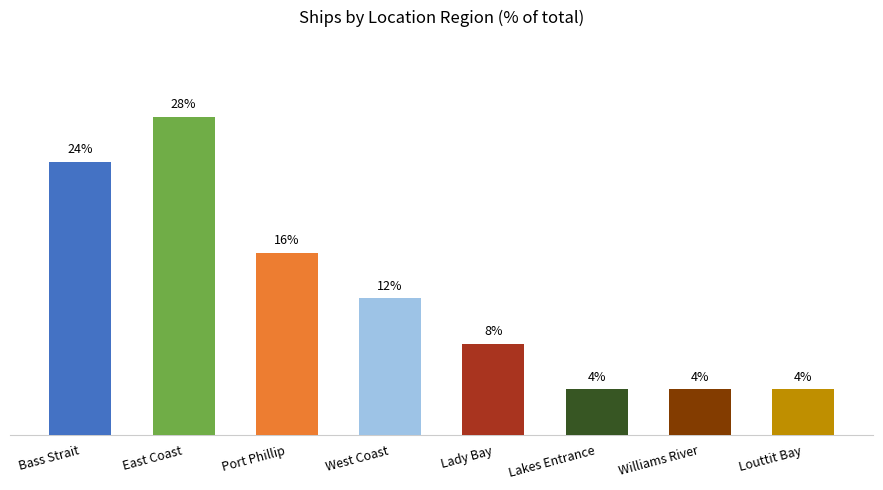

At which label does the data first exceed 12?

Bass Strait